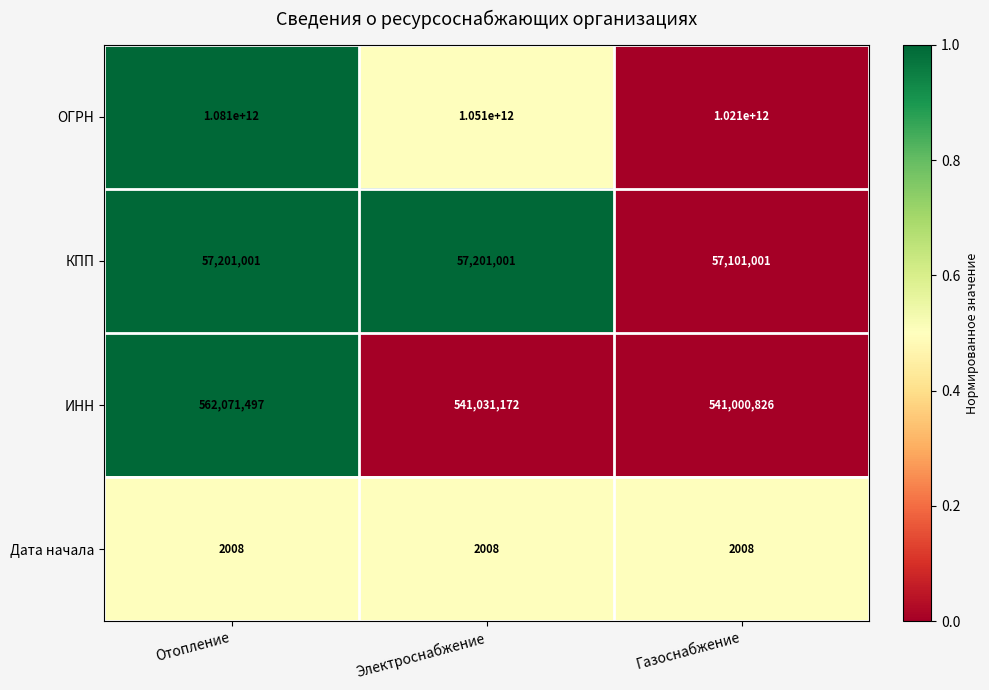

The КПП series shows 57201001 at Электроснабжение. True or false?

True